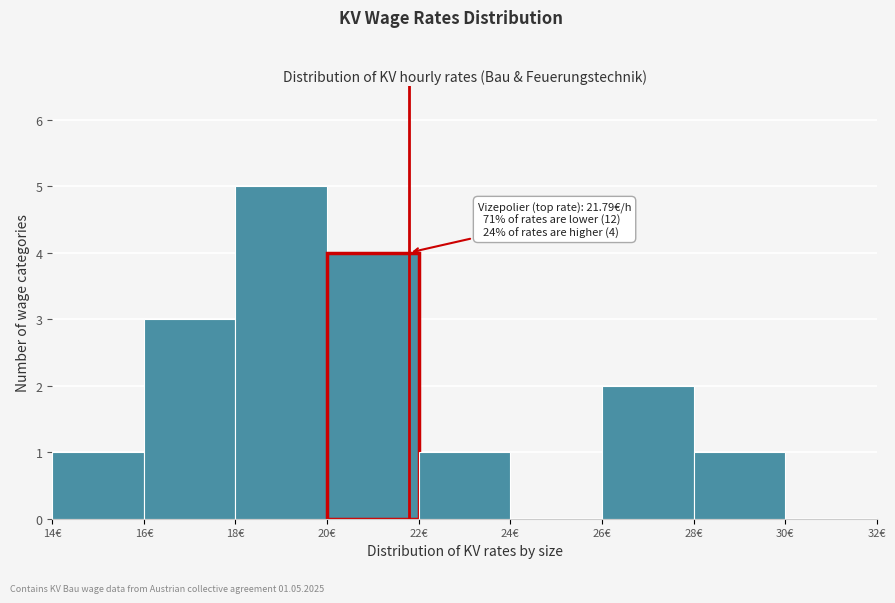

Which range on the x-axis has the tallest bar?

18 to 20